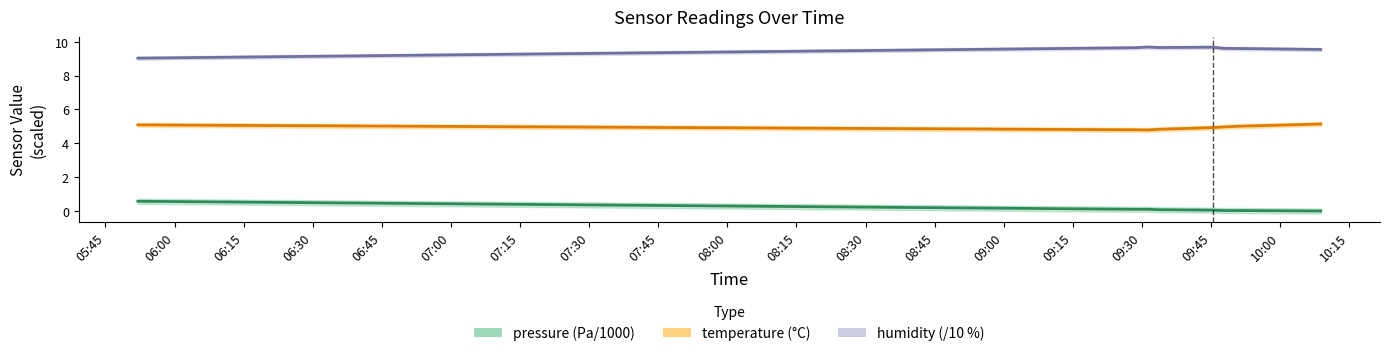

Which has a higher value, 2022-12-18T09:28:34 or 2022-12-18T09:50:58?

2022-12-18T09:28:34